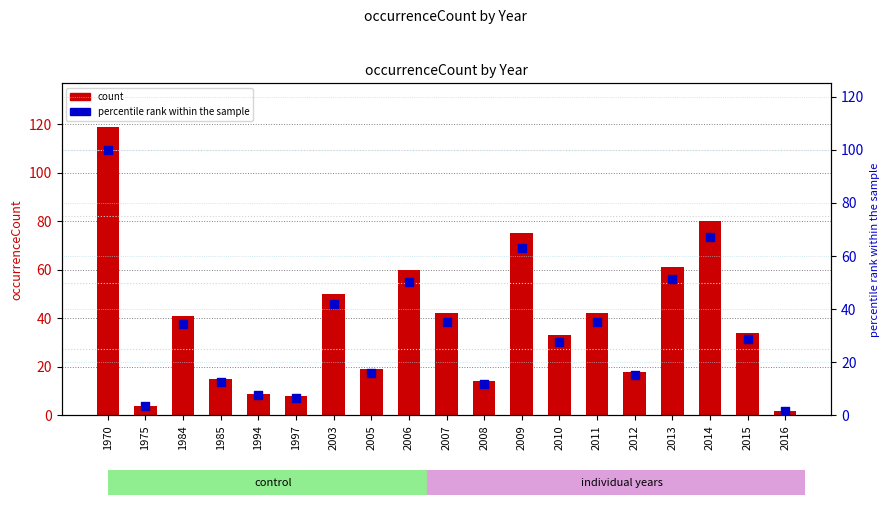

What is the total value across all series at 2005?

35.0